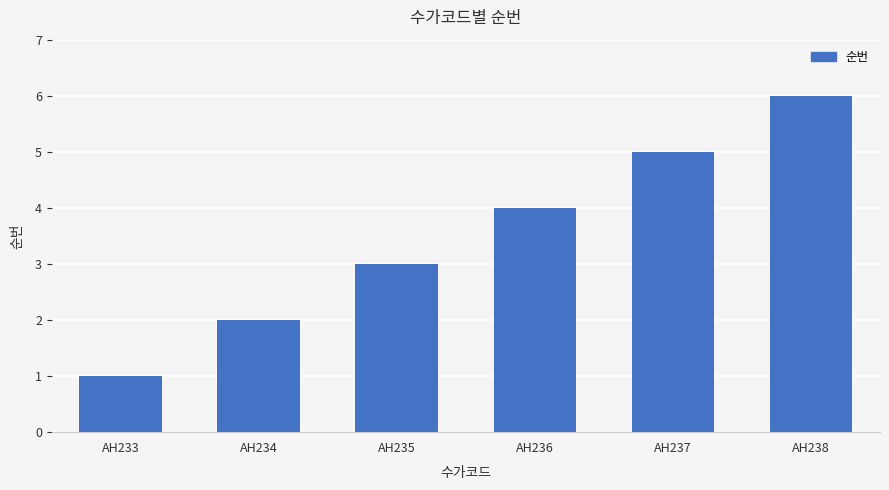

How many series are shown in this chart?

1